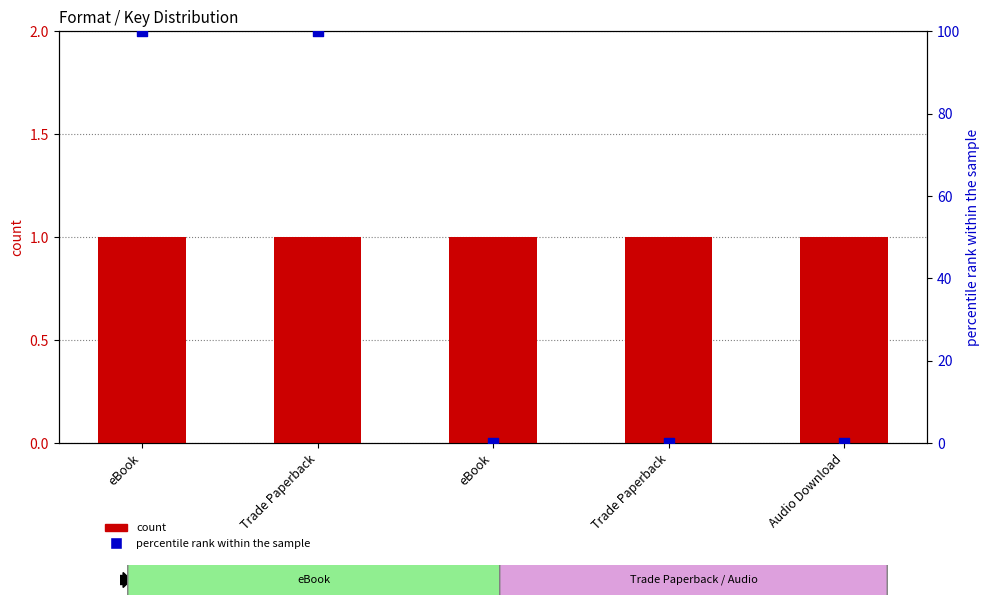

What is the total value across all series at Trade Paperback?

101